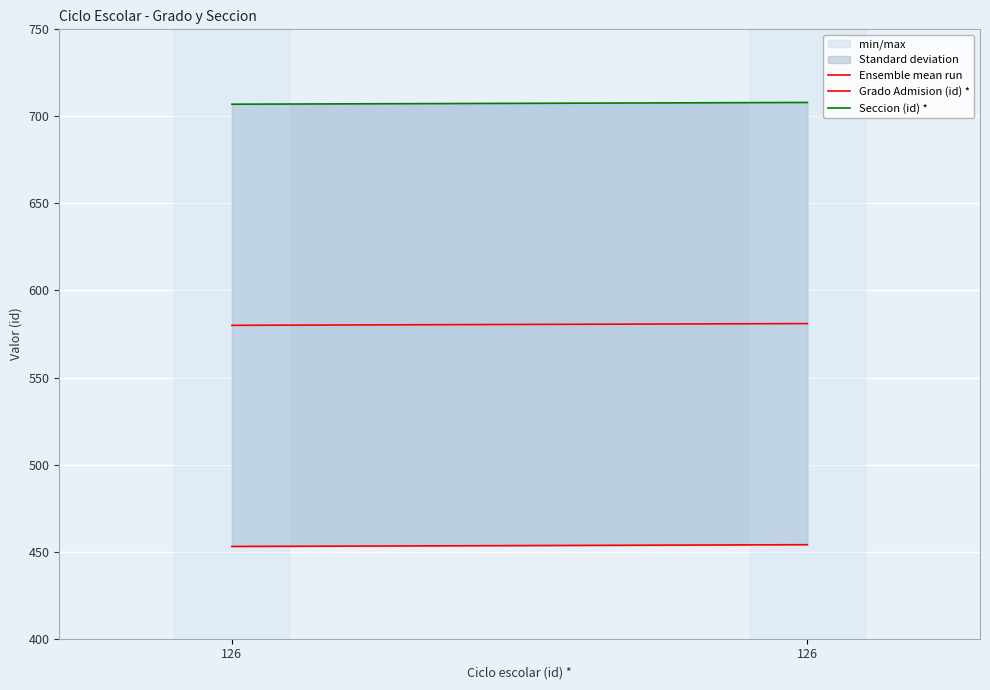

Between 126 and 126, which series saw the biggest shift?

Ensemble mean run